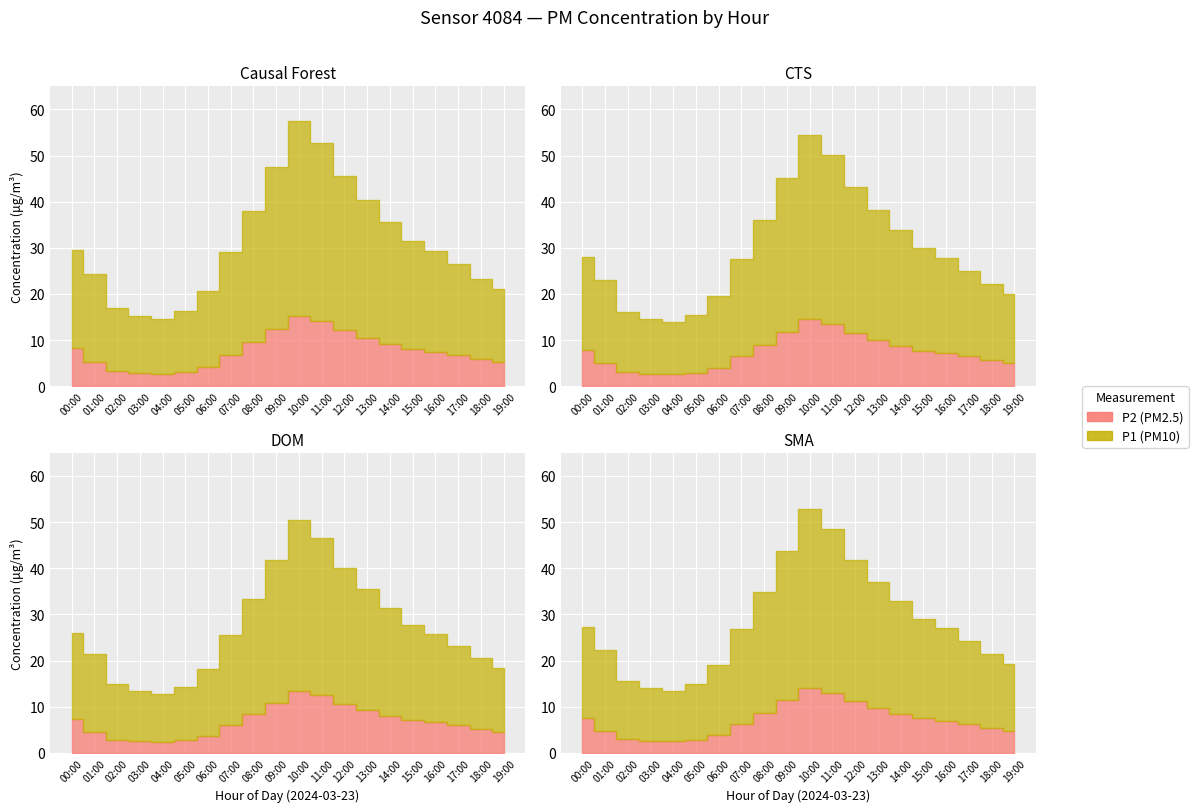

List the labels in order of P2 value, smallest first.

04:00, 03:00, 05:00, 02:00, 06:00, 19:00, 01:00, 18:00, 07:00, 17:00, 16:00, 15:00, 00:00, 14:00, 08:00, 13:00, 12:00, 09:00, 11:00, 10:00